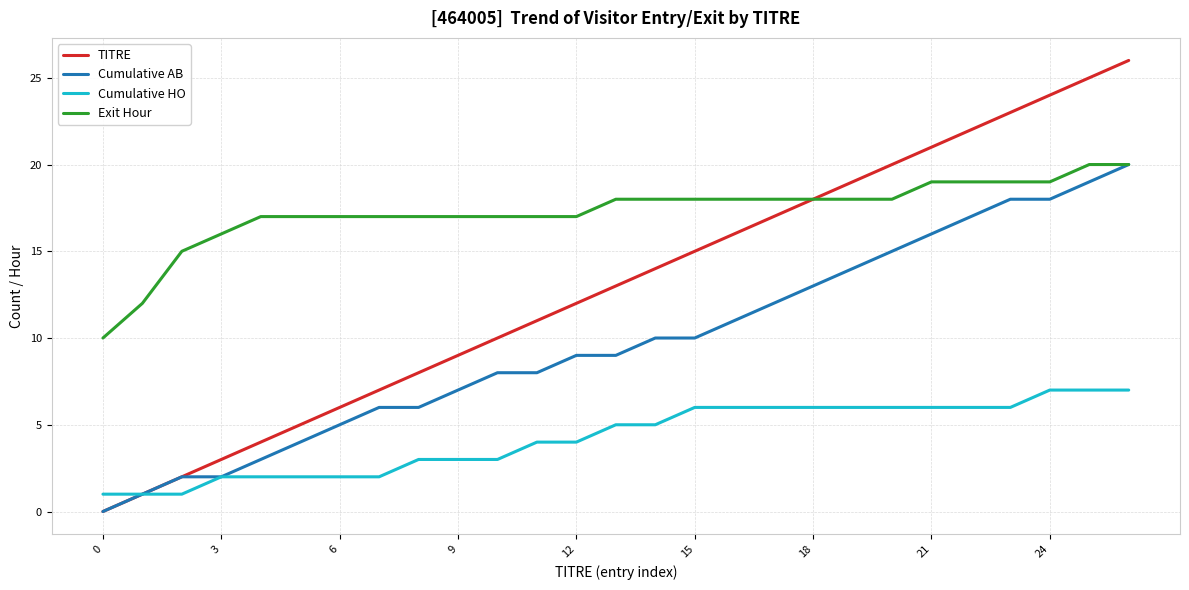

Which series has the widest spread of values?

TITRE